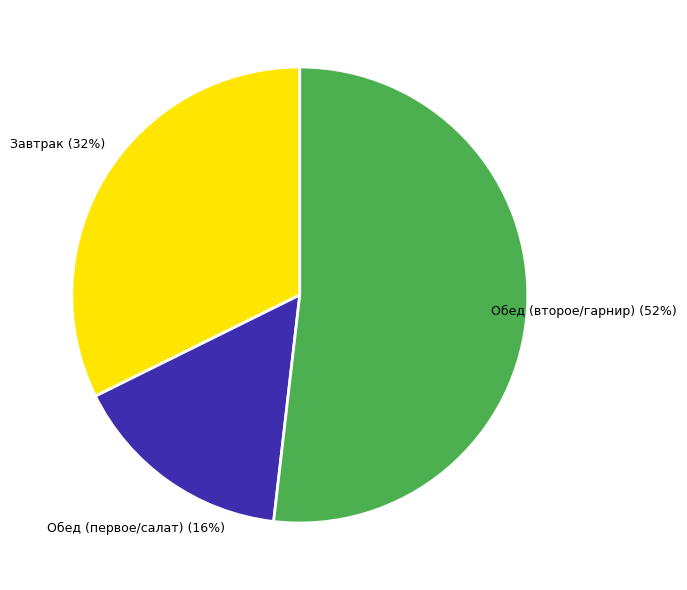

To the nearest percent, what portion does Завтрак represent?

32%